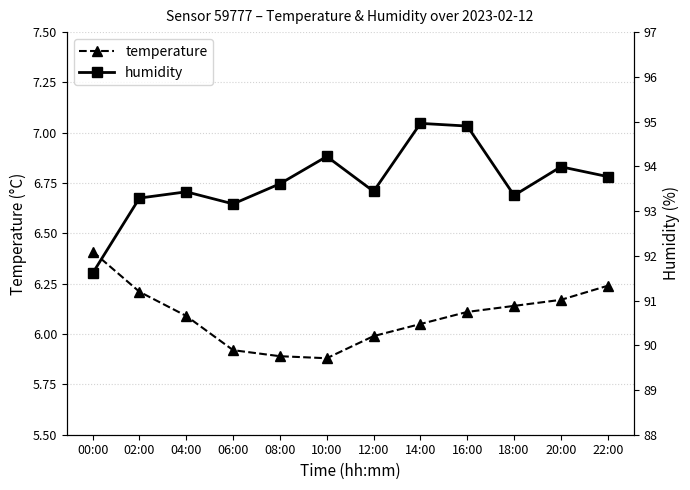

Which series has the widest spread of values?

humidity